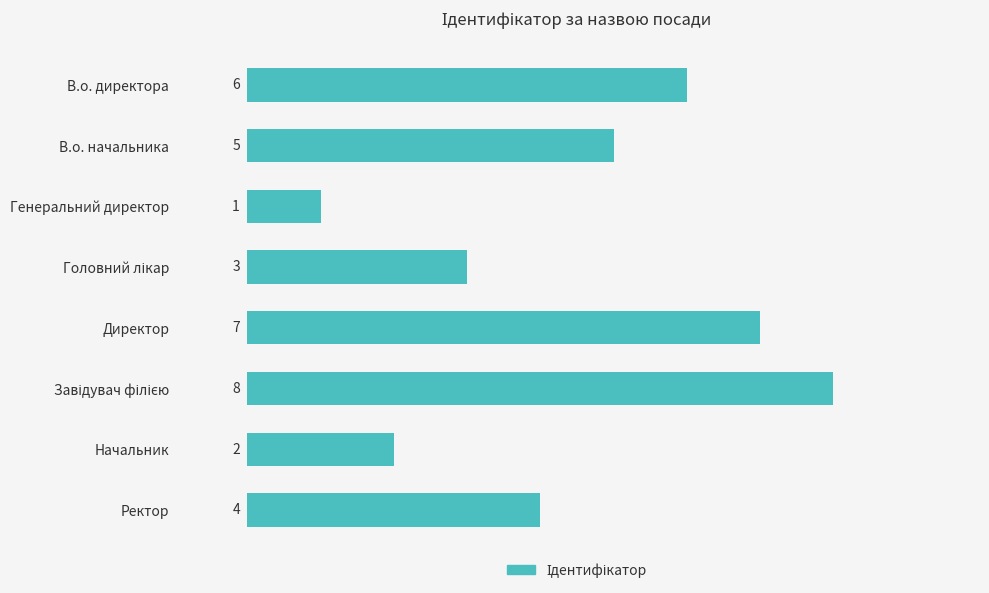

How many data points are less than 5?

4